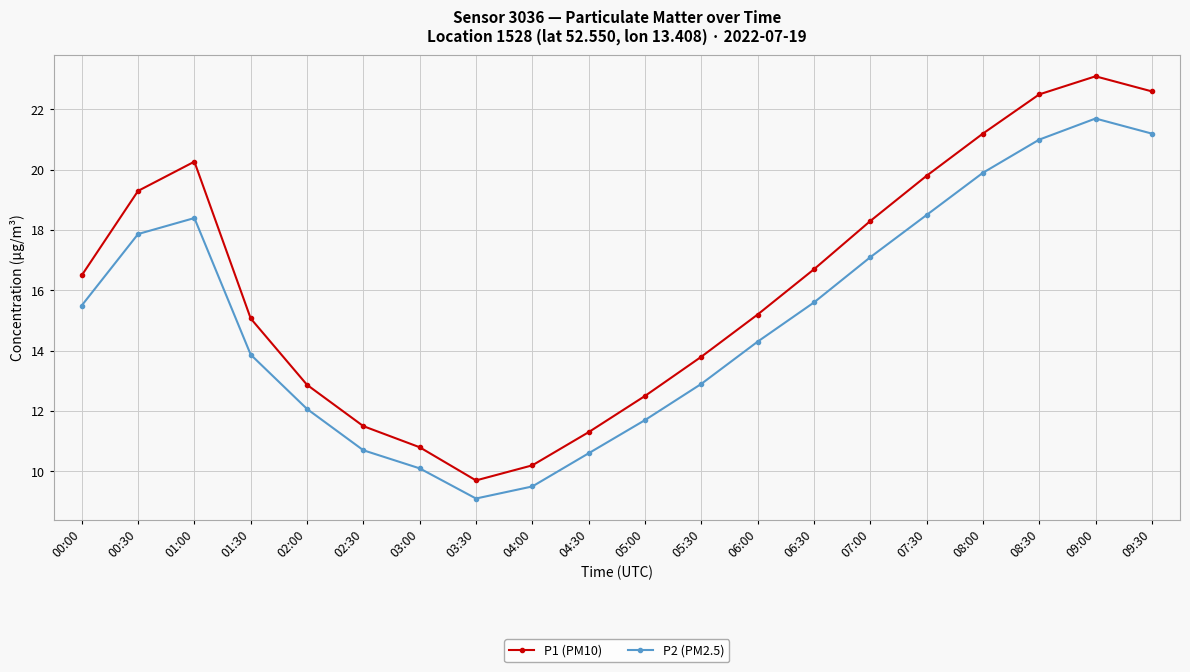

True or false: P1 (PM10) and P2 (PM2.5) intersect in this chart.

False